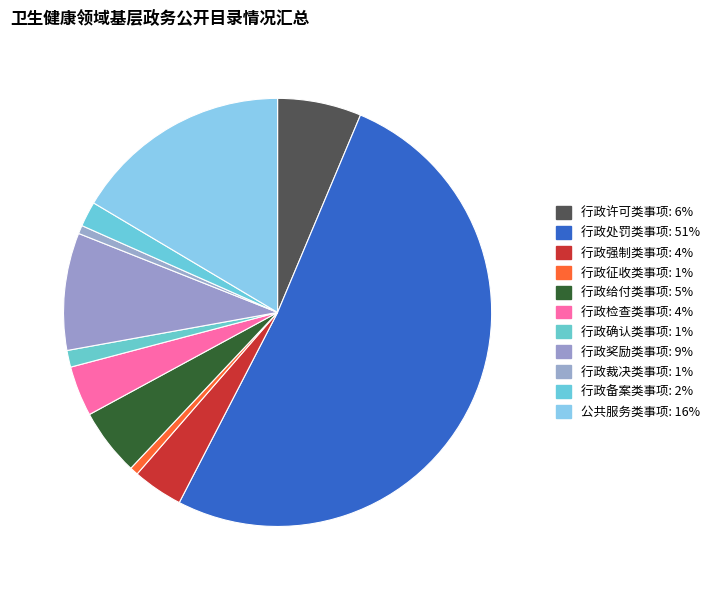

How much of the chart is everything except 行政确认类事项?

98.7%